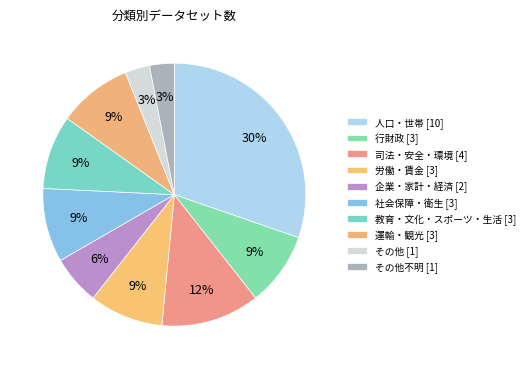

Count the number of slices in the pie.

10